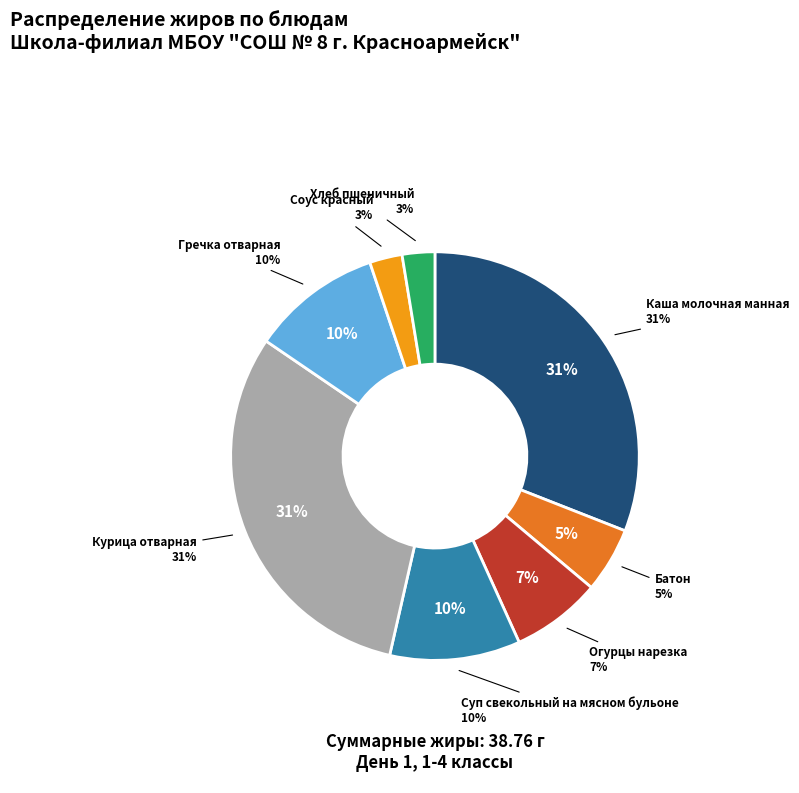

Approximately how many times larger is the value at Курица отварная compared to Суп свекольный на мясном бульоне?

3.0